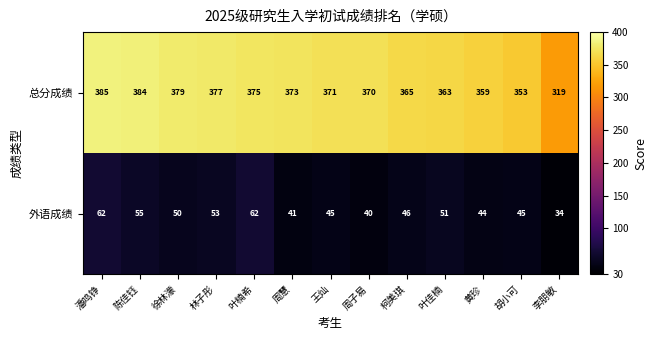

Which series changed the most between 林子彤 and 胡小可?

总分成绩